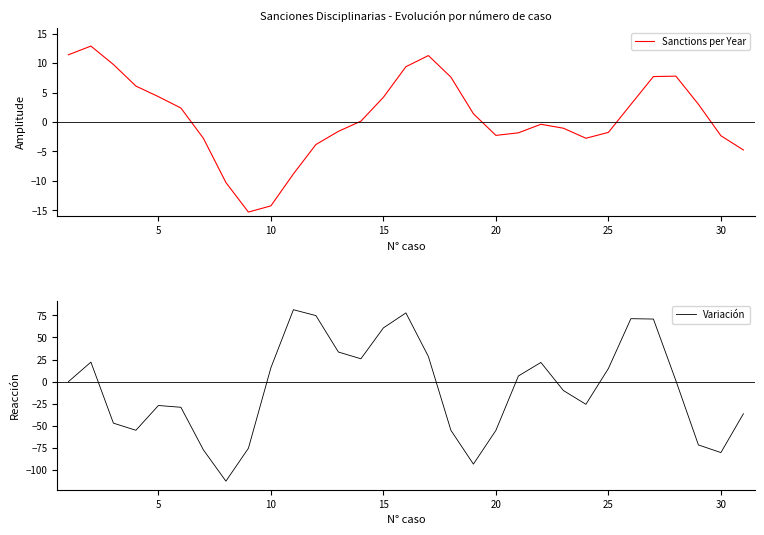

How many lines are shown in the chart?

2